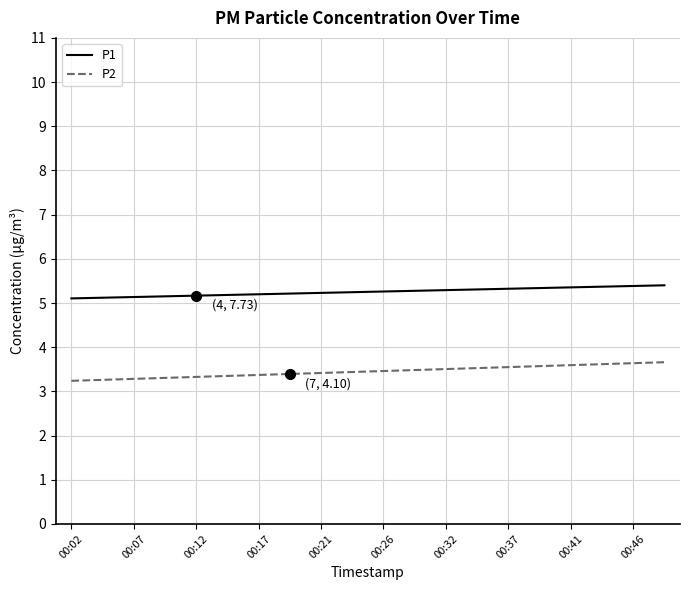

What is the lowest value of the P1 series?

5.1